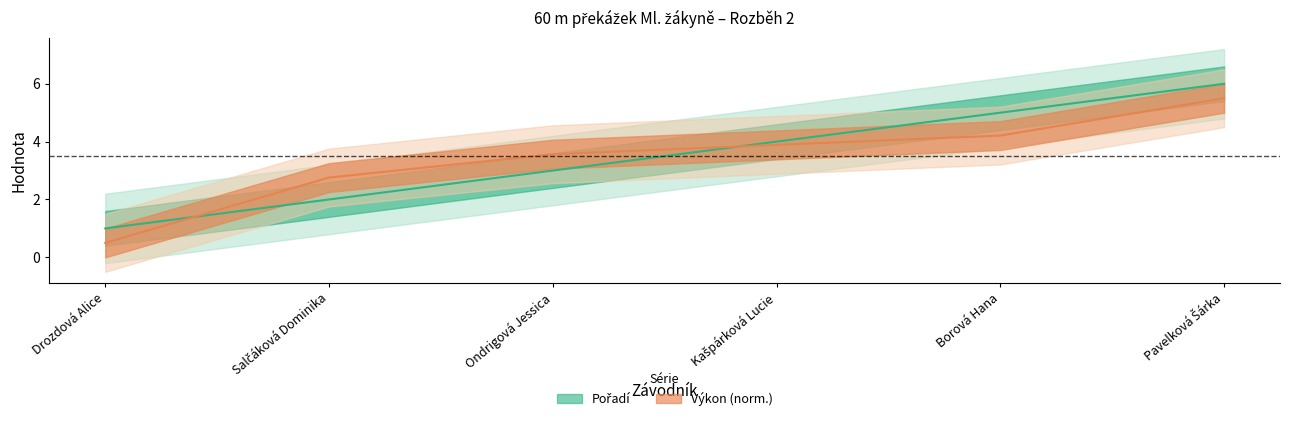

True or false: Výkon and Pořadí cross at least once.

True